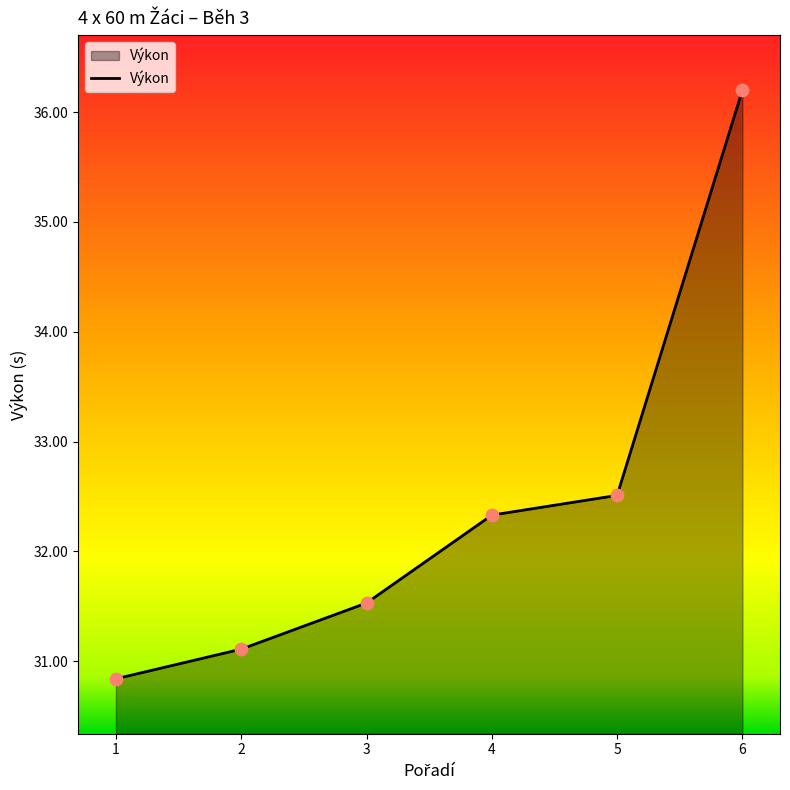

What is the change in value from 5 to 6?

+3.7